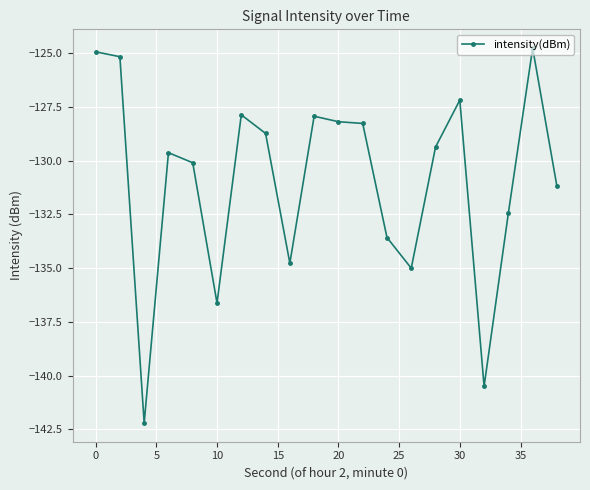

How many lines are shown in the chart?

1